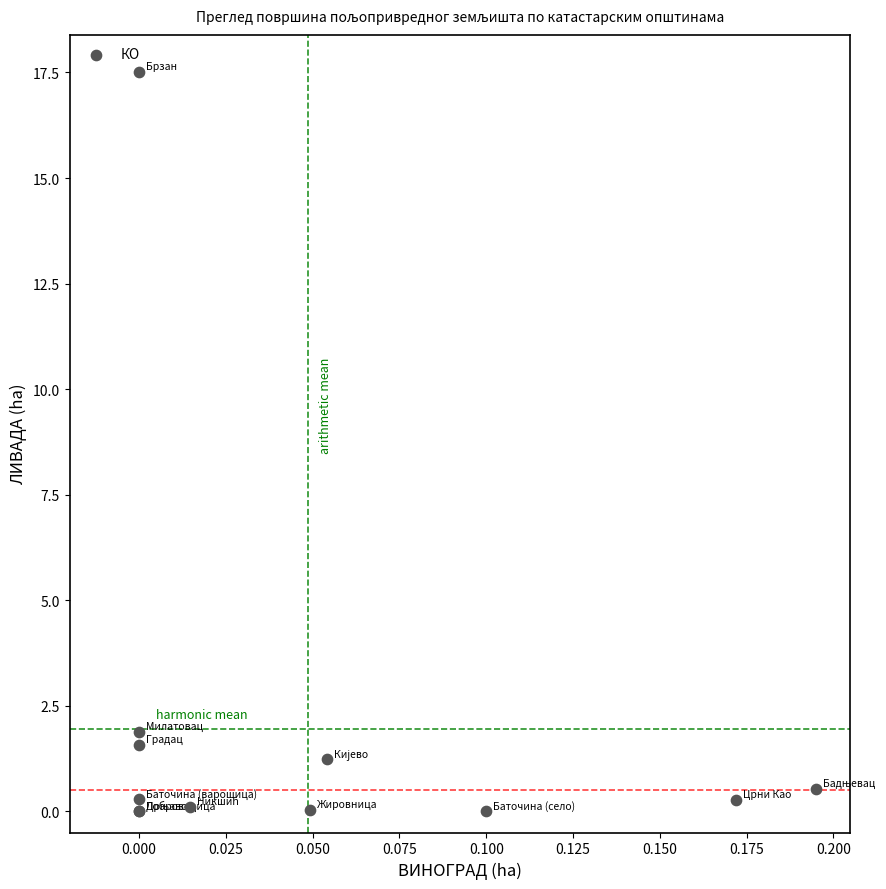

What Y value in the scatter plot is closest to 8?

1.9